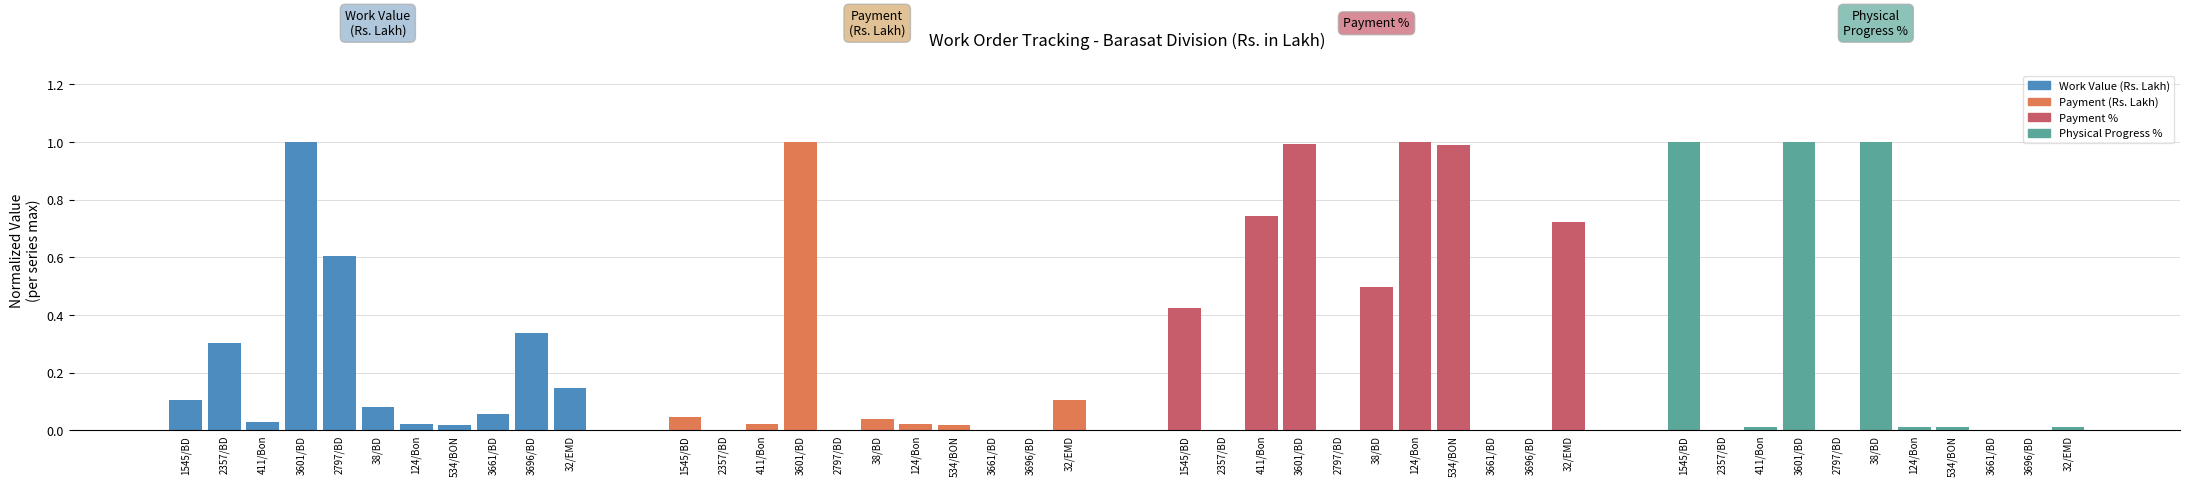

Which has a higher value, 38/BD or 1545/BD?

1545/BD